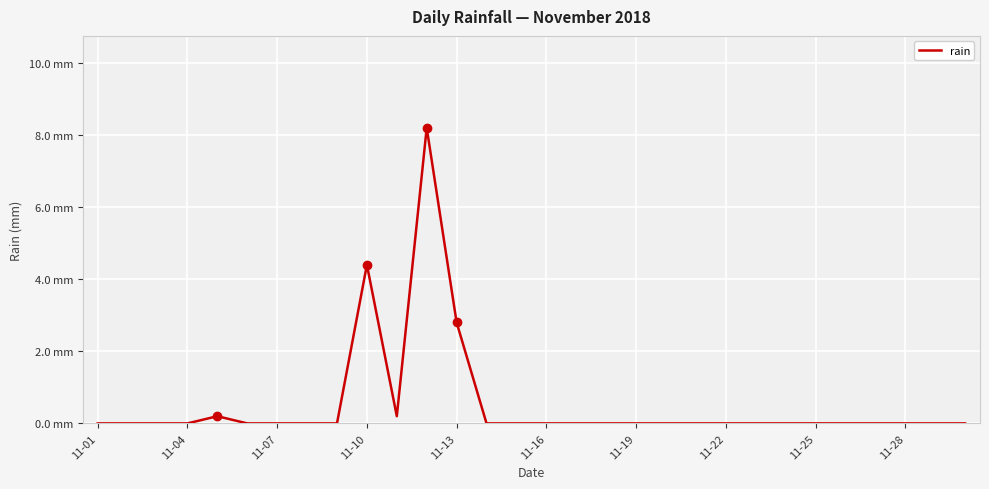

At which label is the value closest to 4?

11-10